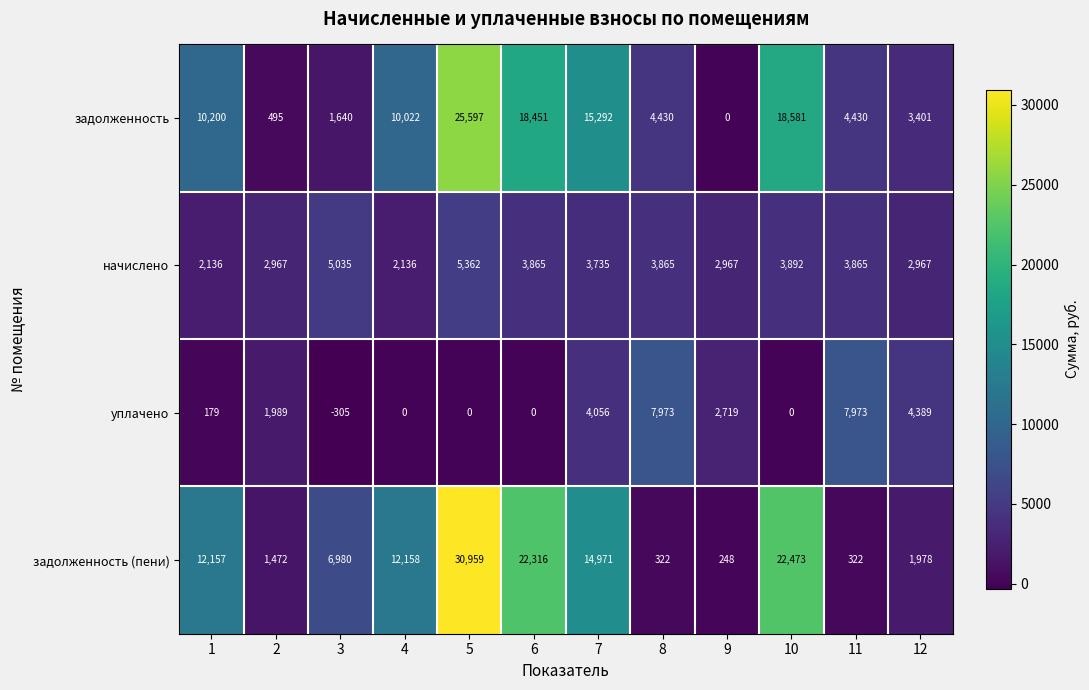

What is the minimum value shown in the chart?

-305